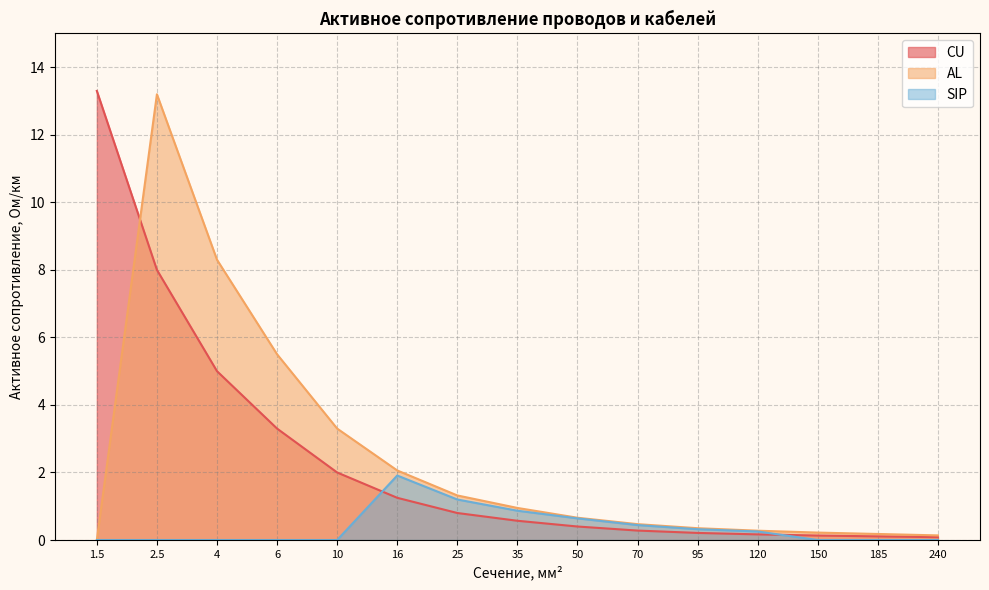

What is the difference between the AL values at 16 and 6?

3.4